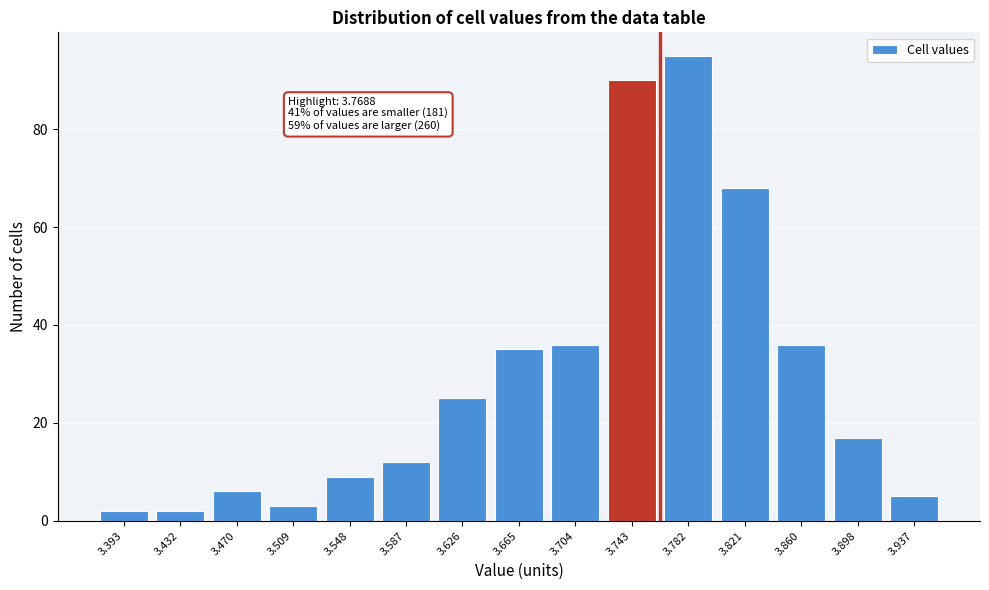

Reading left to right, list all the values displayed in this chart.

3.393=2	3.432=2	3.470=6	3.509=3	3.548=9	3.587=12	3.626=25	3.665=35	3.704=36	3.743=90	3.782=95	3.821=68	3.860=36	3.898=17	3.937=5